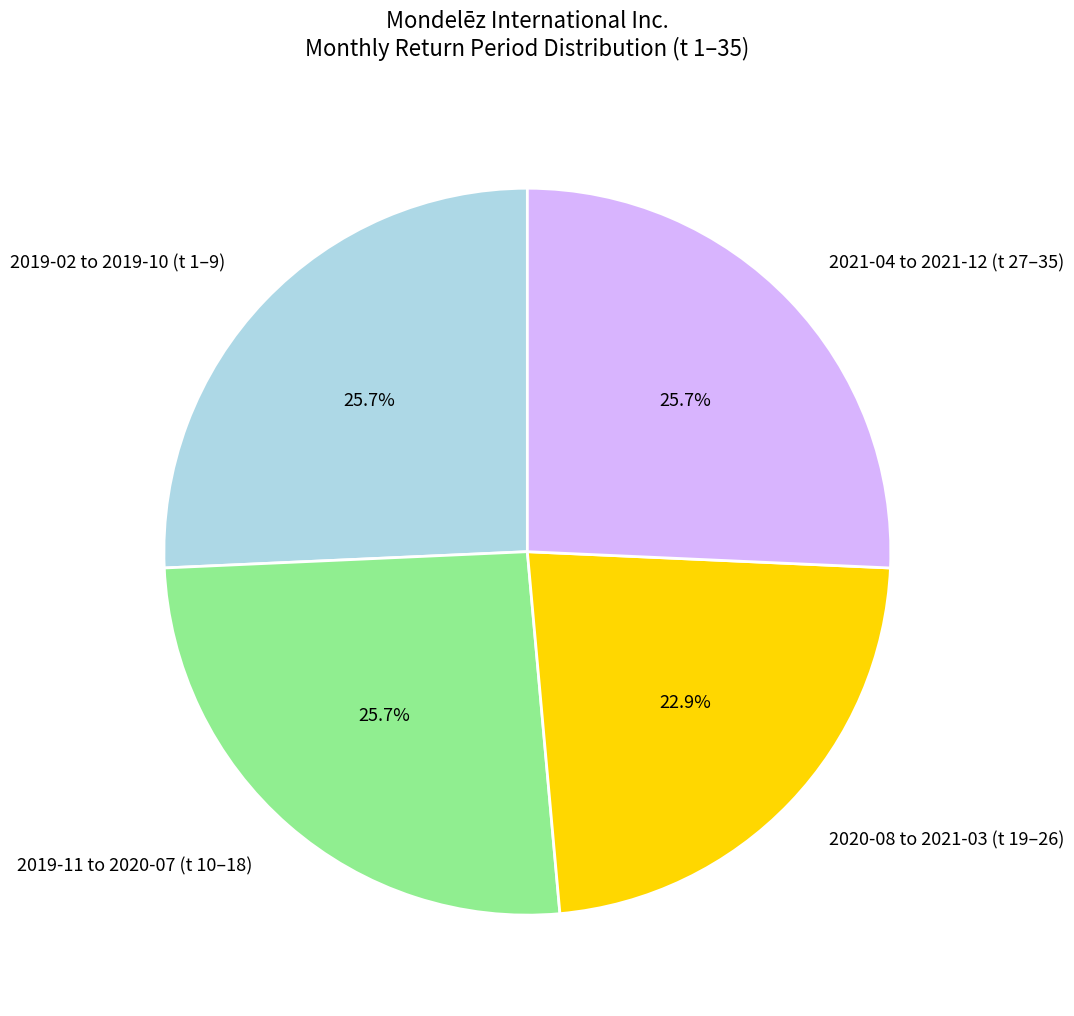

Does any single category account for the majority?

No